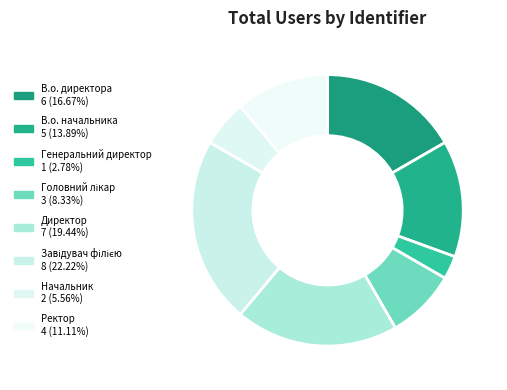

Is there any slice that represents more than half of the pie?

No